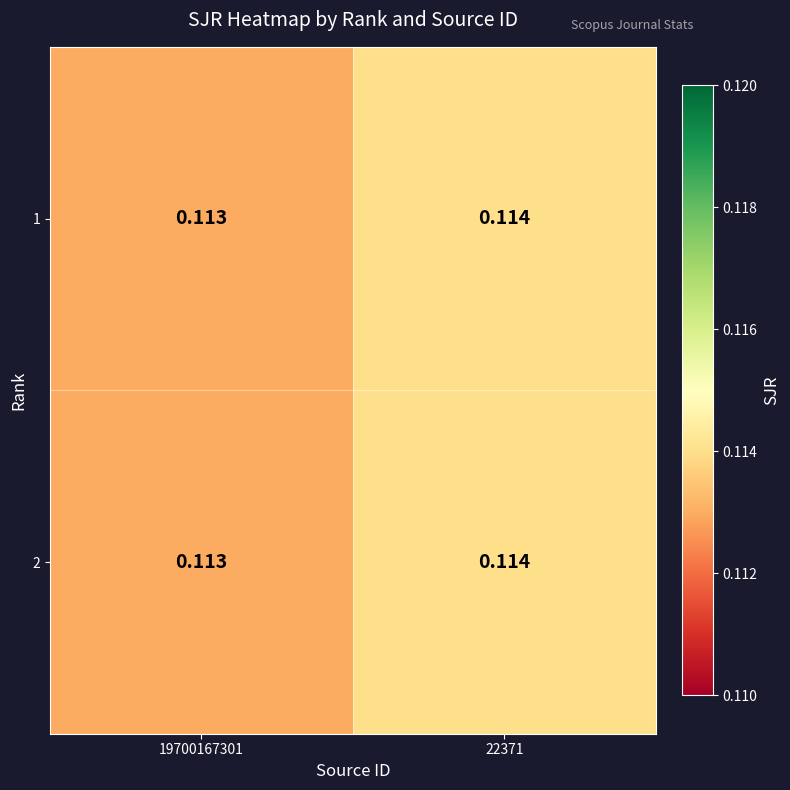

At 19700167301, list the series in order from largest to smallest.

1, 2